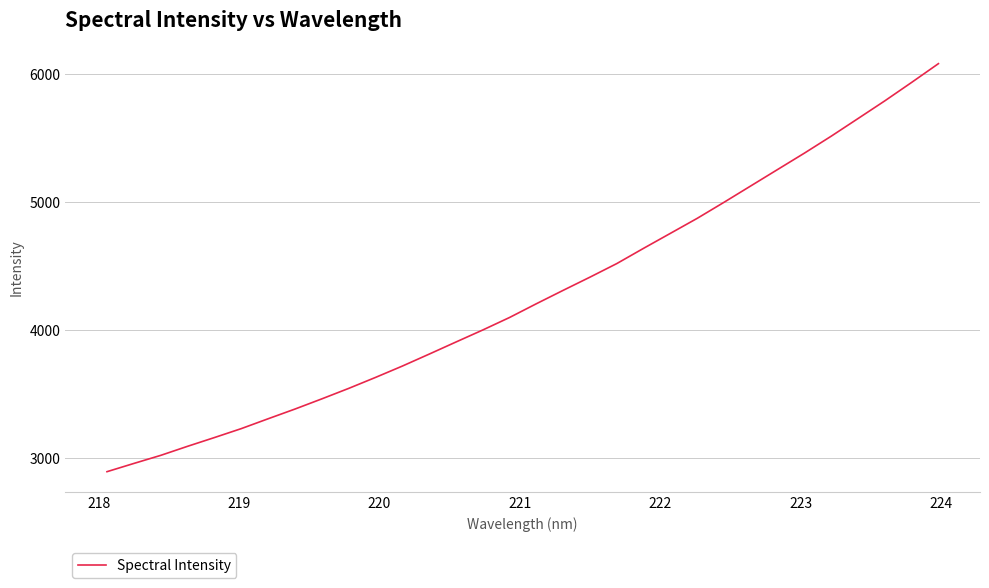

What is the smallest value displayed?

2895.3